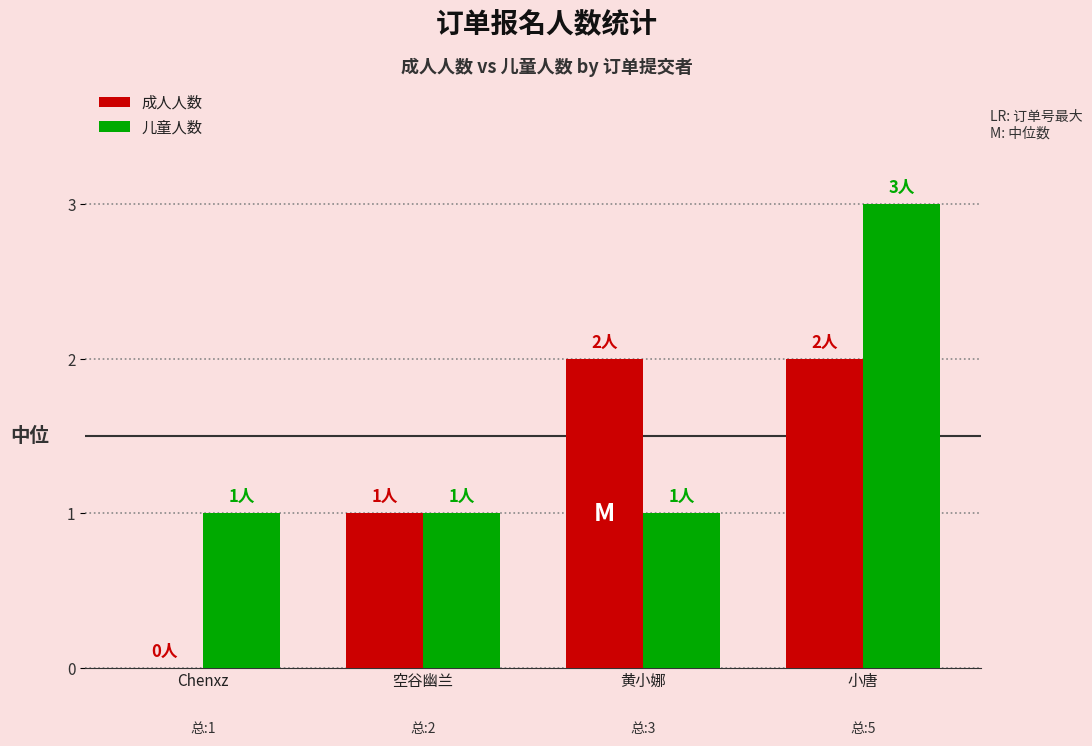

Reading left to right, list all the values displayed in this chart.

成人人数: 0	1	2	2
儿童人数: 1	1	1	3